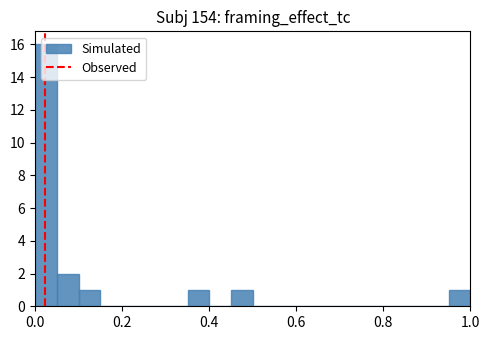

Around what value on the x-axis is the tallest bar? Give the approximate position of its centre, as read against the axis.

0.02